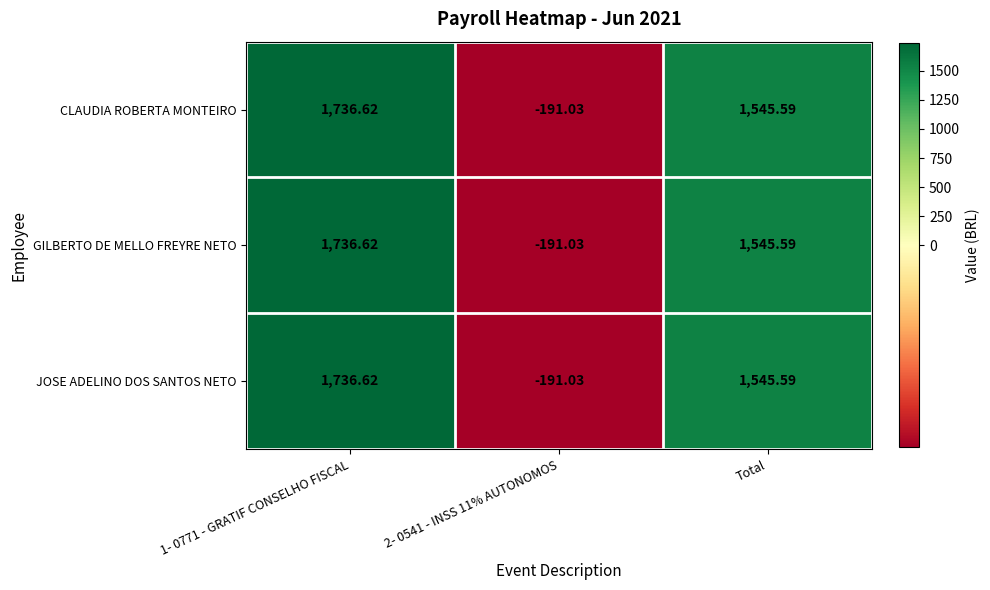

Is the value of JOSE ADELINO DOS SANTOS NETO at 2- 0541 - INSS 11% AUTONOMOS greater than the value of CLAUDIA ROBERTA MONTEIRO at Total?

No